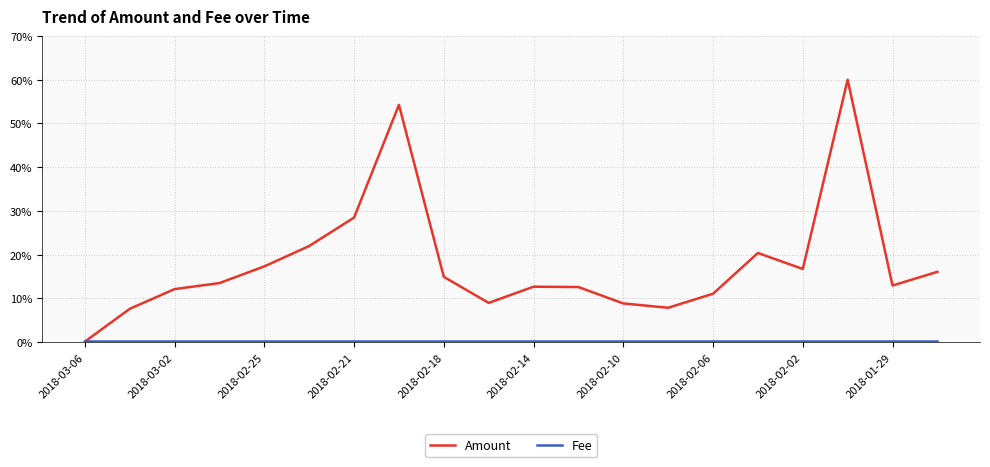

Which series has the largest total across all categories?

Amount